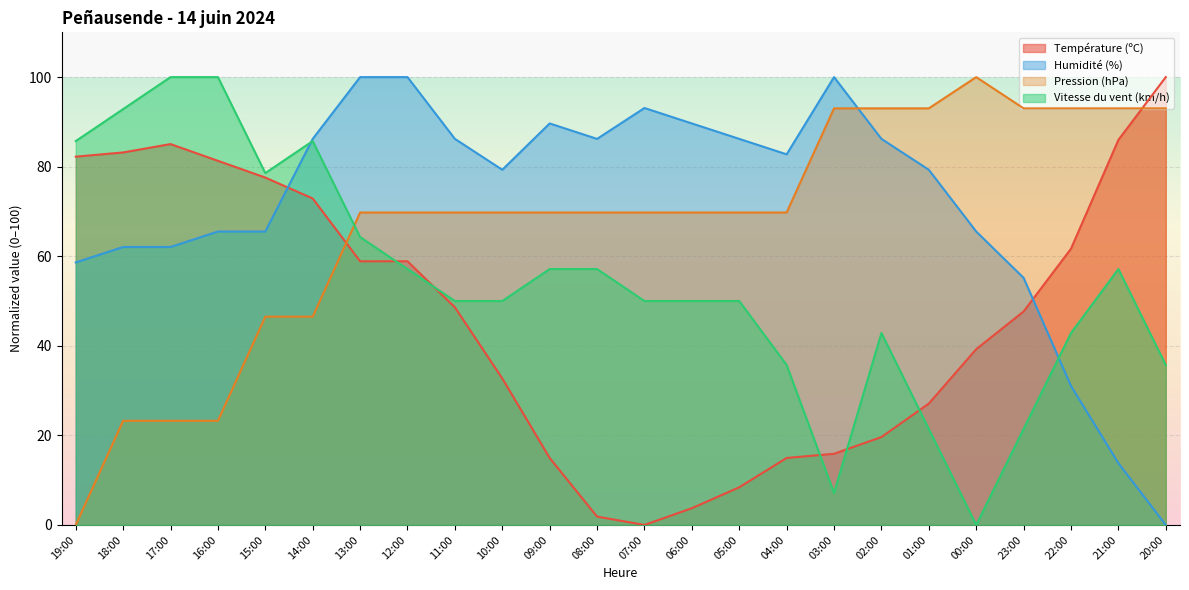

What is the sum of all Vitesse du vent (km/h) values?

1292.9